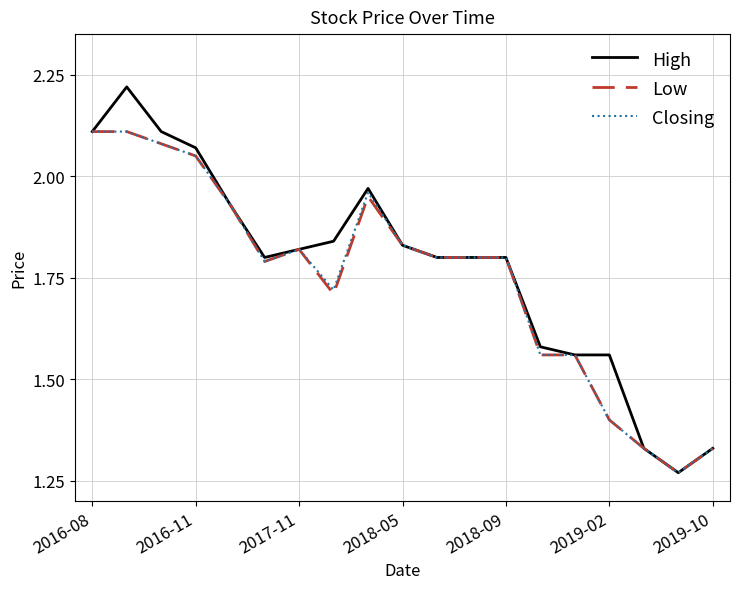

What is the difference between the second highest and second lowest values in the High series?

0.8